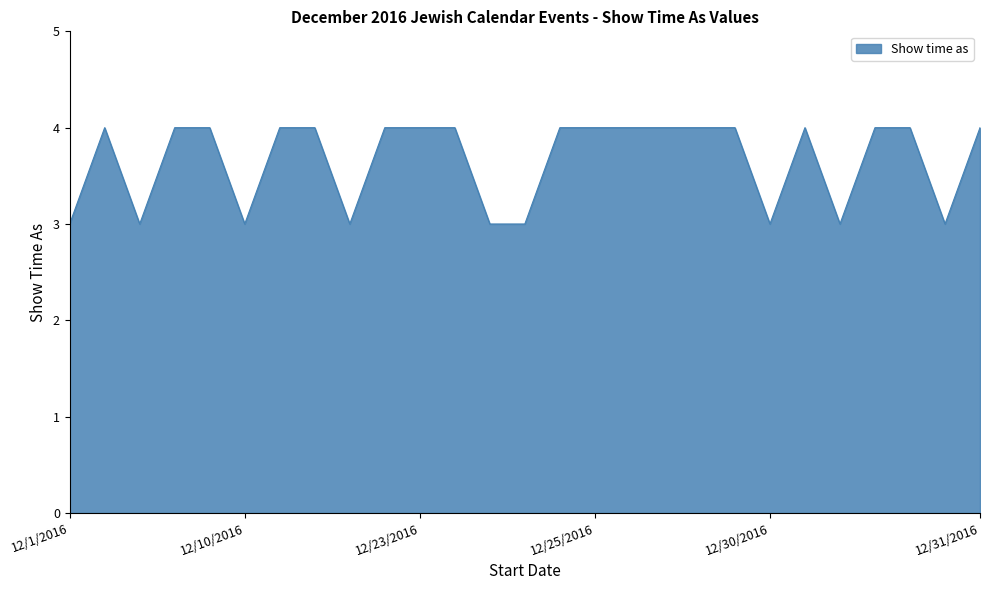

What is the smallest value displayed?

3